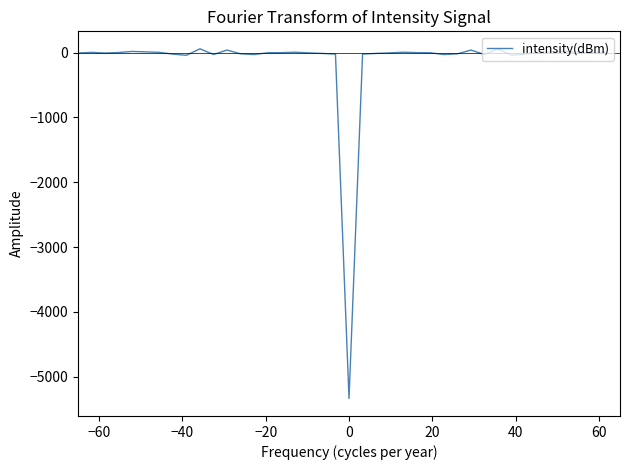

What is the difference between the maximum and minimum values?

5399.4